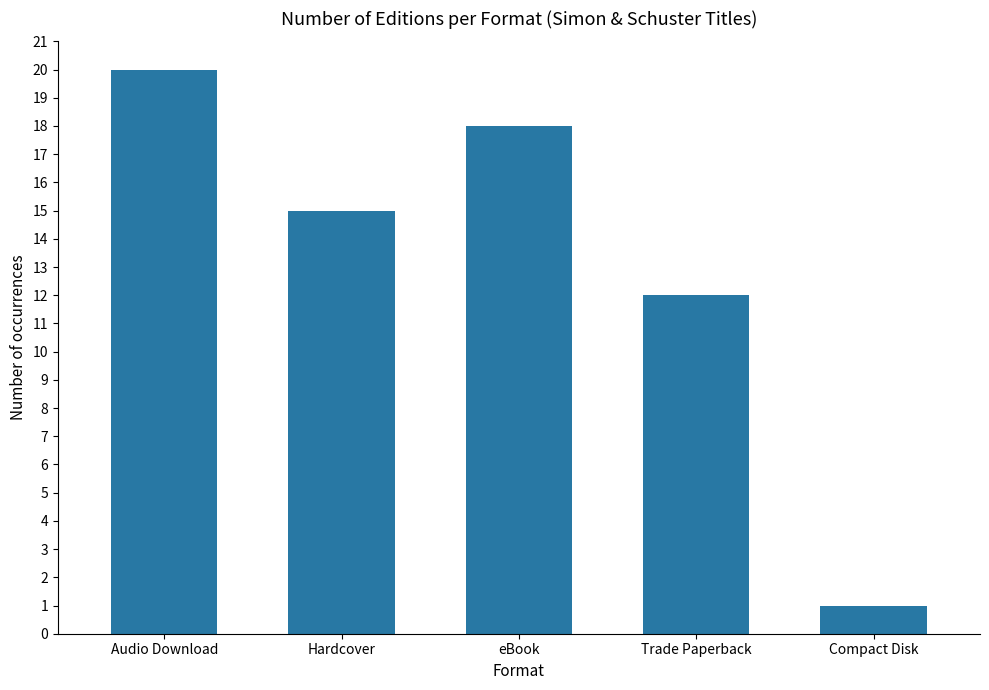

Reading left to right, what are all the values shown in this chart?

20	15	18	12	1